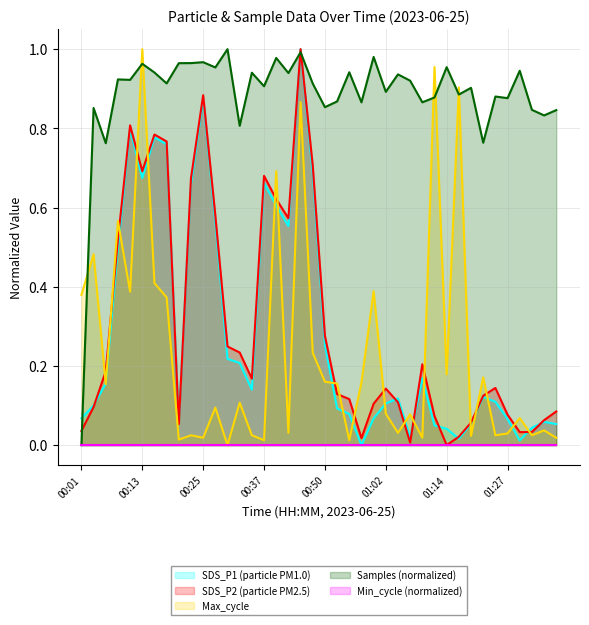

What is the total value across all series at 01:27?

1.0